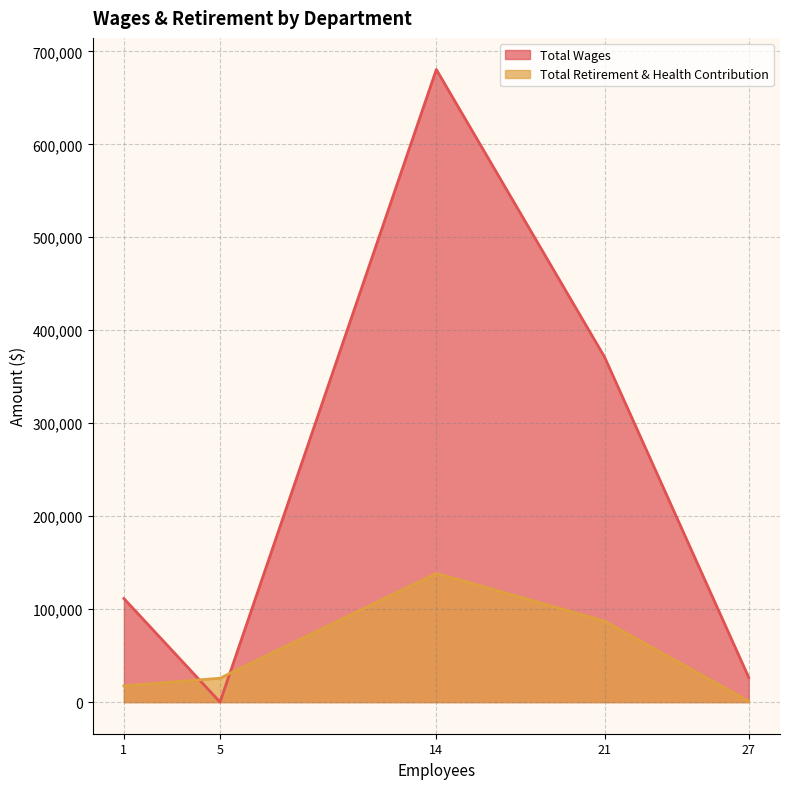

Which series has the largest total across all categories?

Total Wages